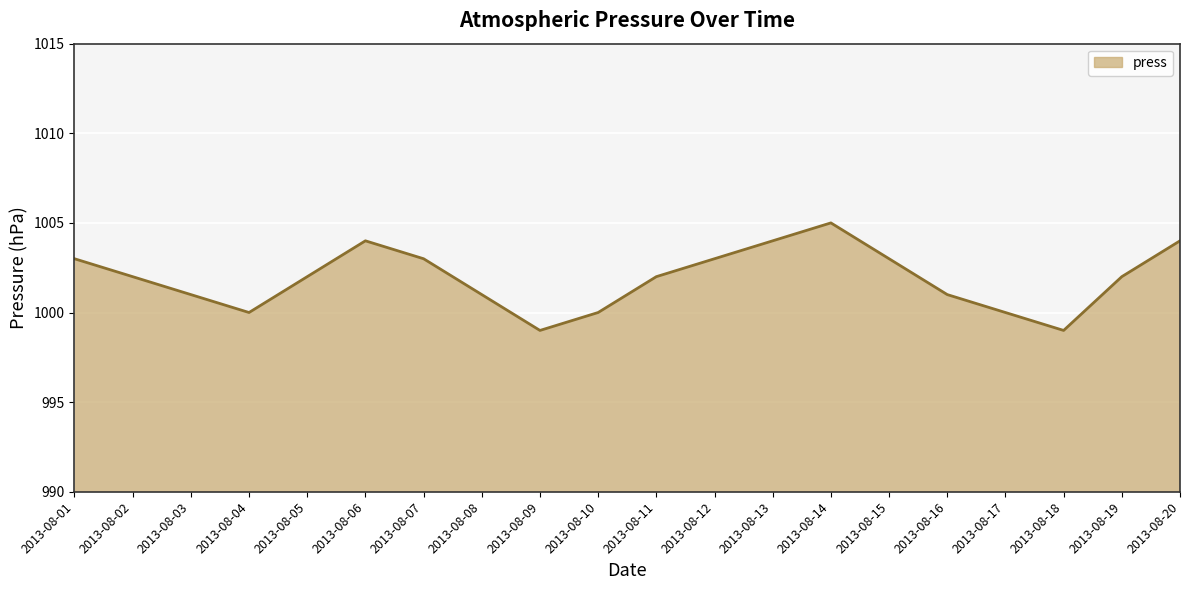

True or false: the data shows 1304 at 2013-08-18.

False